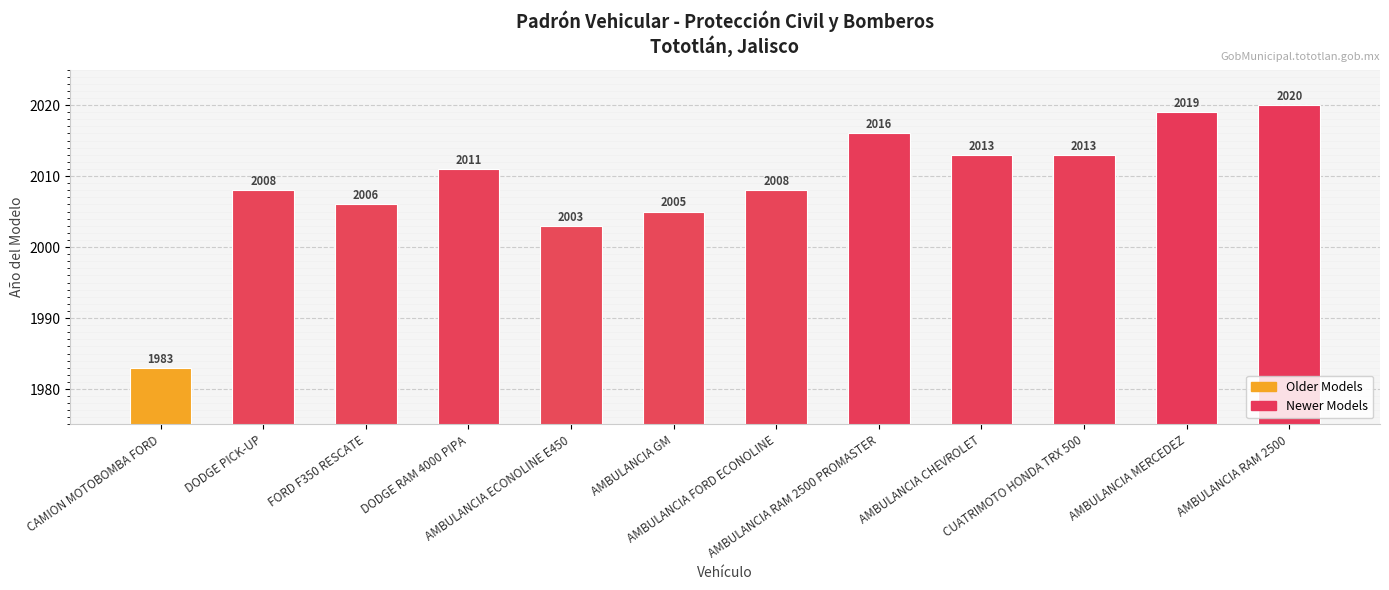

How many bars are there in total?

12